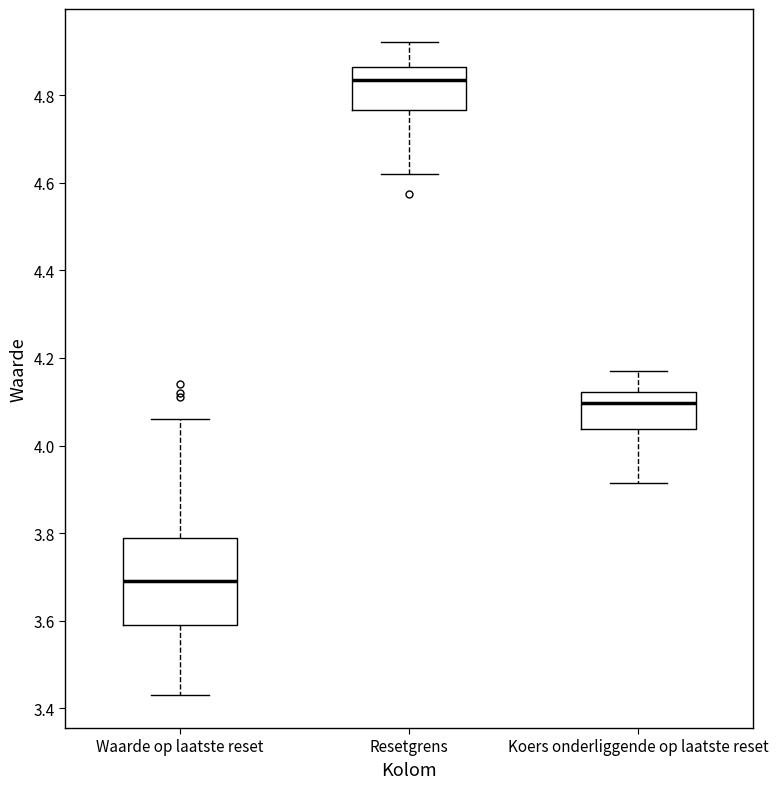

Which box has the highest median line?

Resetgrens